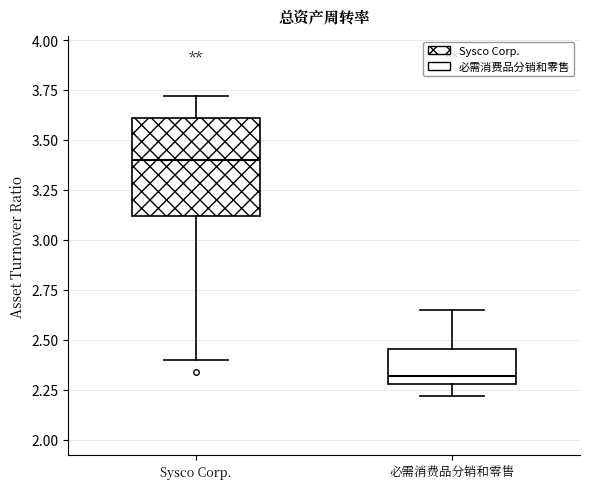

Reading left to right, transcribe this box plot: for each box, give where its median line is, the range the box spans, and where its two whiskers end, as read against the y-axis. The values are not printed on the chart, so give them approximately, as read against the axis.

Sysco Corp.: median 3.40, box 3.10 to 3.60, whiskers 2.40 to 3.70
必需消费品分销和零售: median 2.30 (just above the box's lower edge), box 2.30 to 2.45, whiskers 2.20 to 2.65